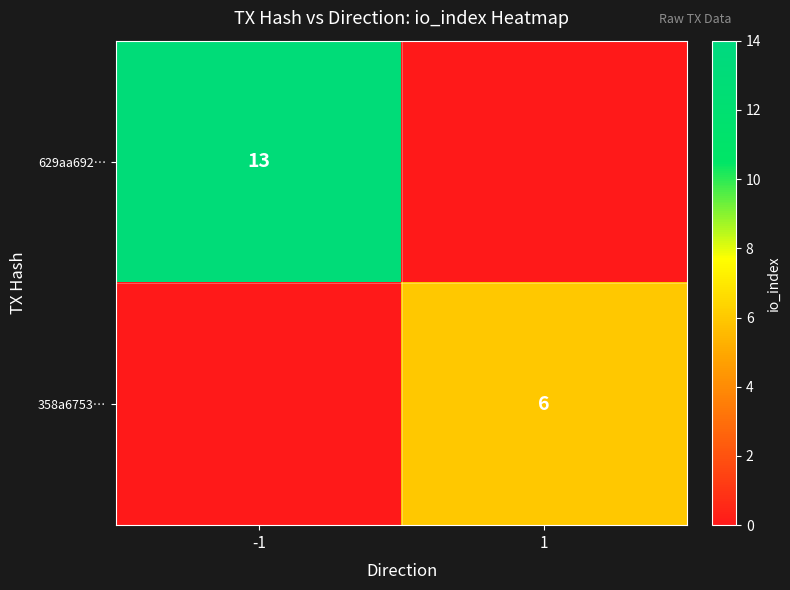

The value of 358a6753… at 1 is 6. True or false?

True